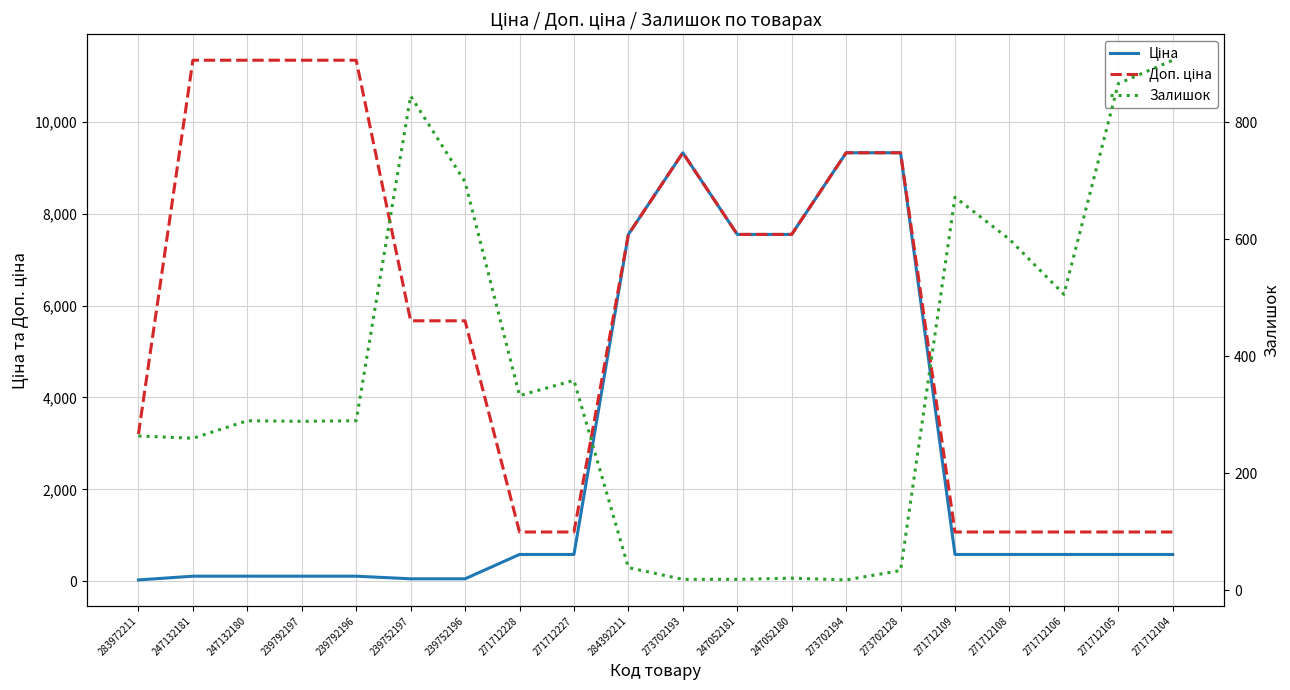

What is the difference between the Залишок values at 273702193 and 239792197?

270.0